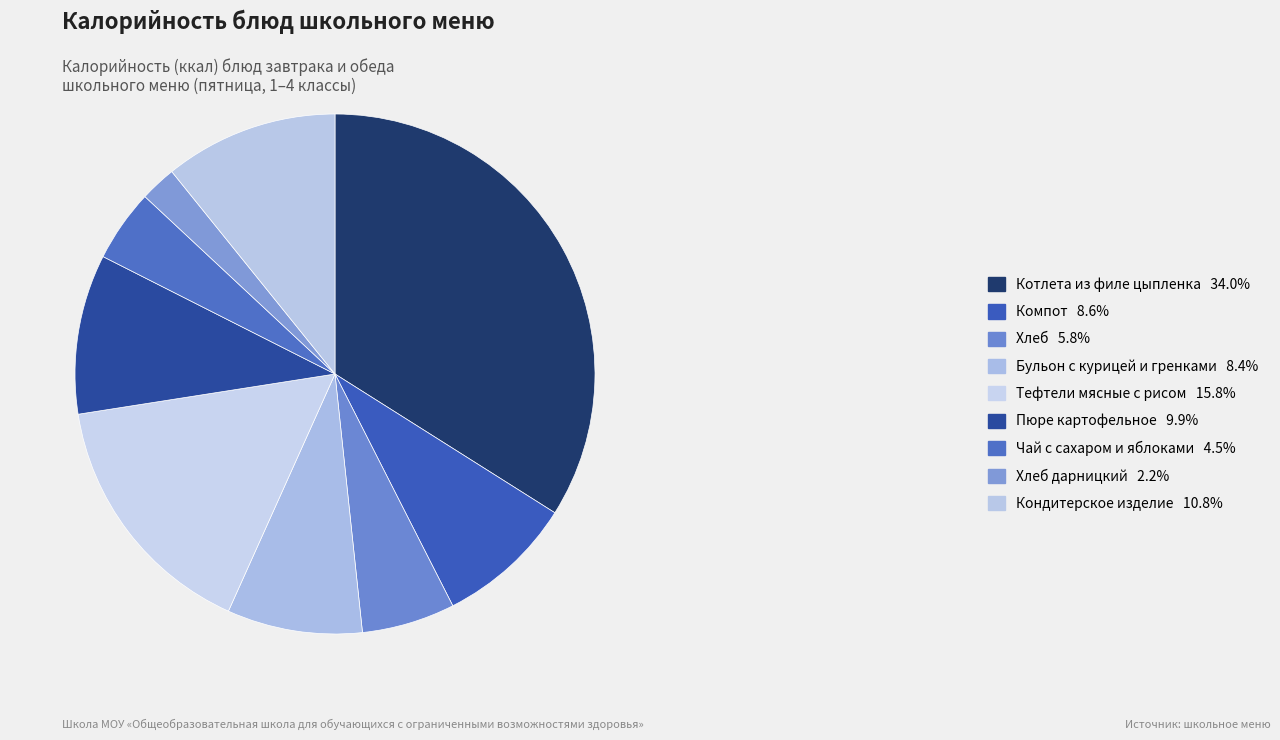

Count the number of slices in the pie.

9